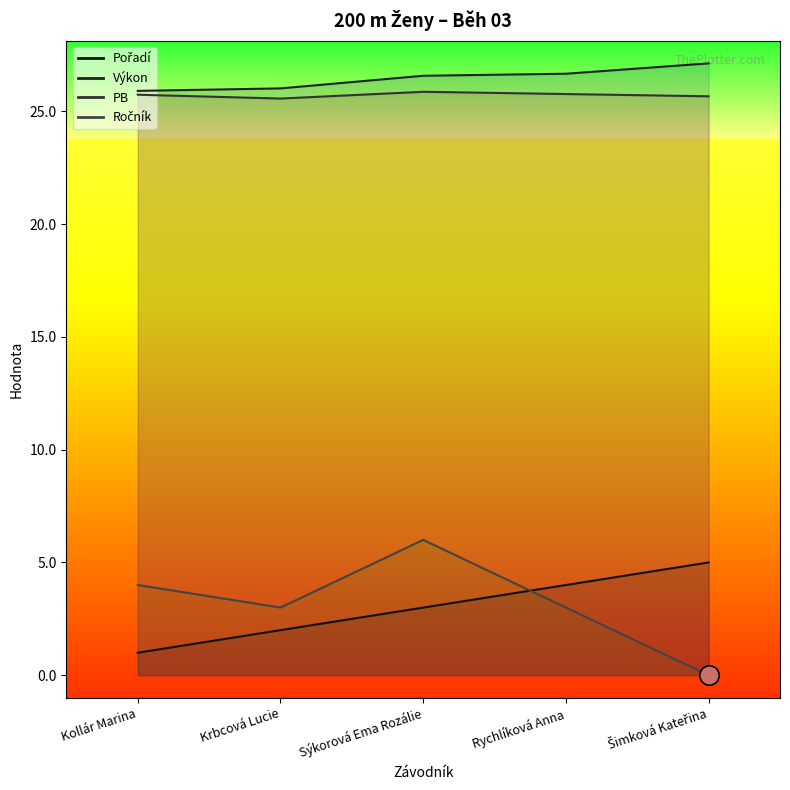

What is the label of the 1st point from the right?

Šimková Kateřina